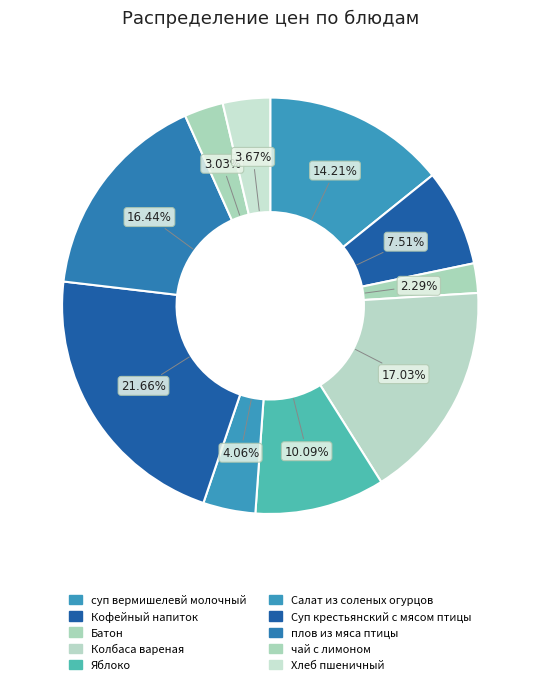

Does any single category account for the majority?

No